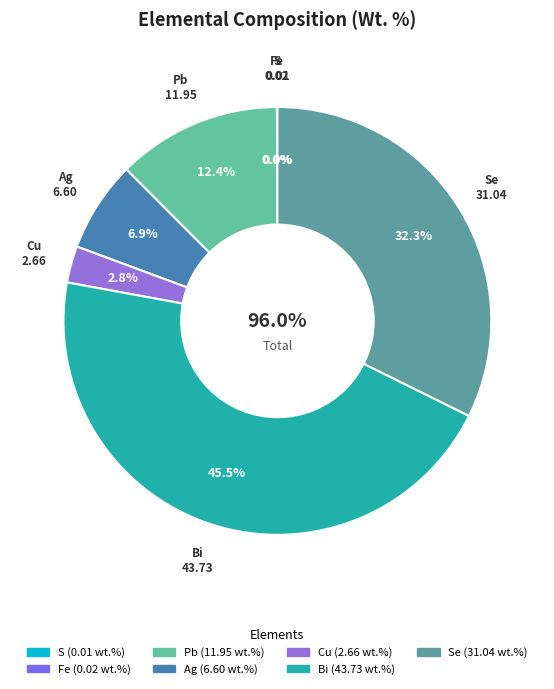

What is the total percentage of Bi and Fe?

45.6%